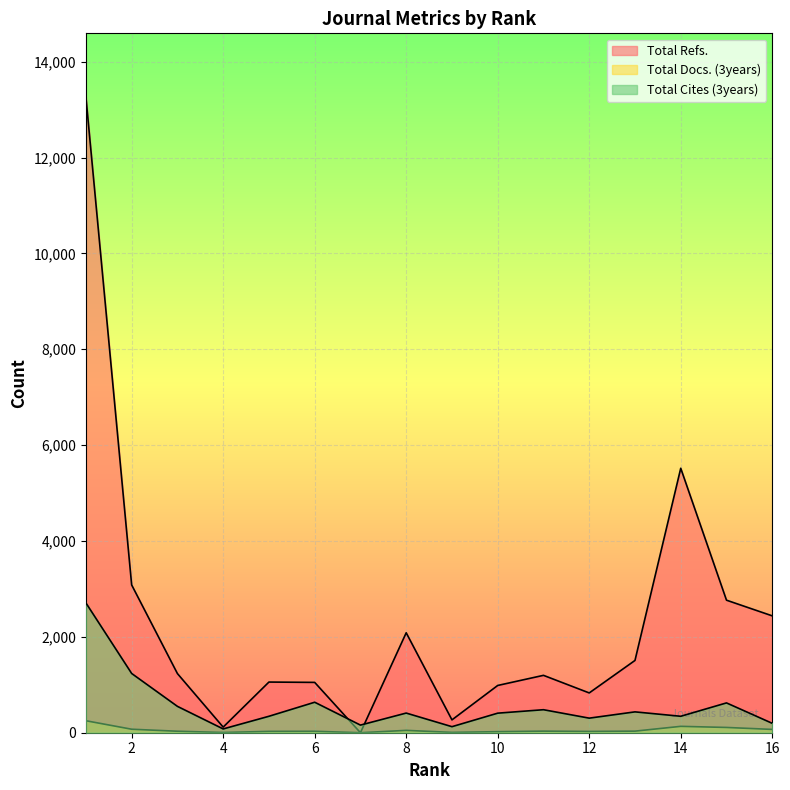

What is the difference between the maximum and minimum values in the Total Refs. series?

13264